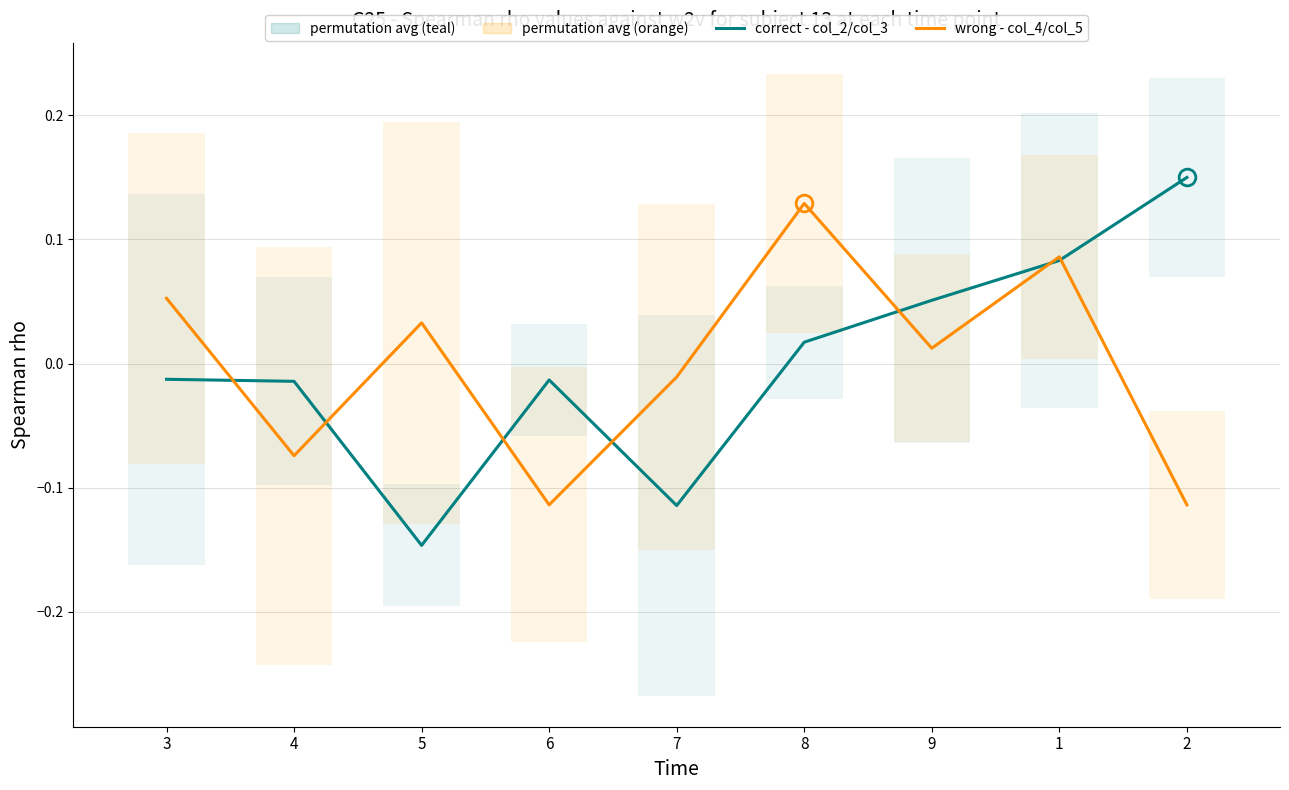

Reading left to right, transcribe all the data shown in this chart.

correct - col_2/col_3: -0.0	-0.0	-0.1	-0.0	-0.1	0.0	0.1	0.1	0.1
wrong - col_4/col_5: 0.1	-0.1	0.0	-0.1	-0.0	0.1	0.0	0.1	-0.1